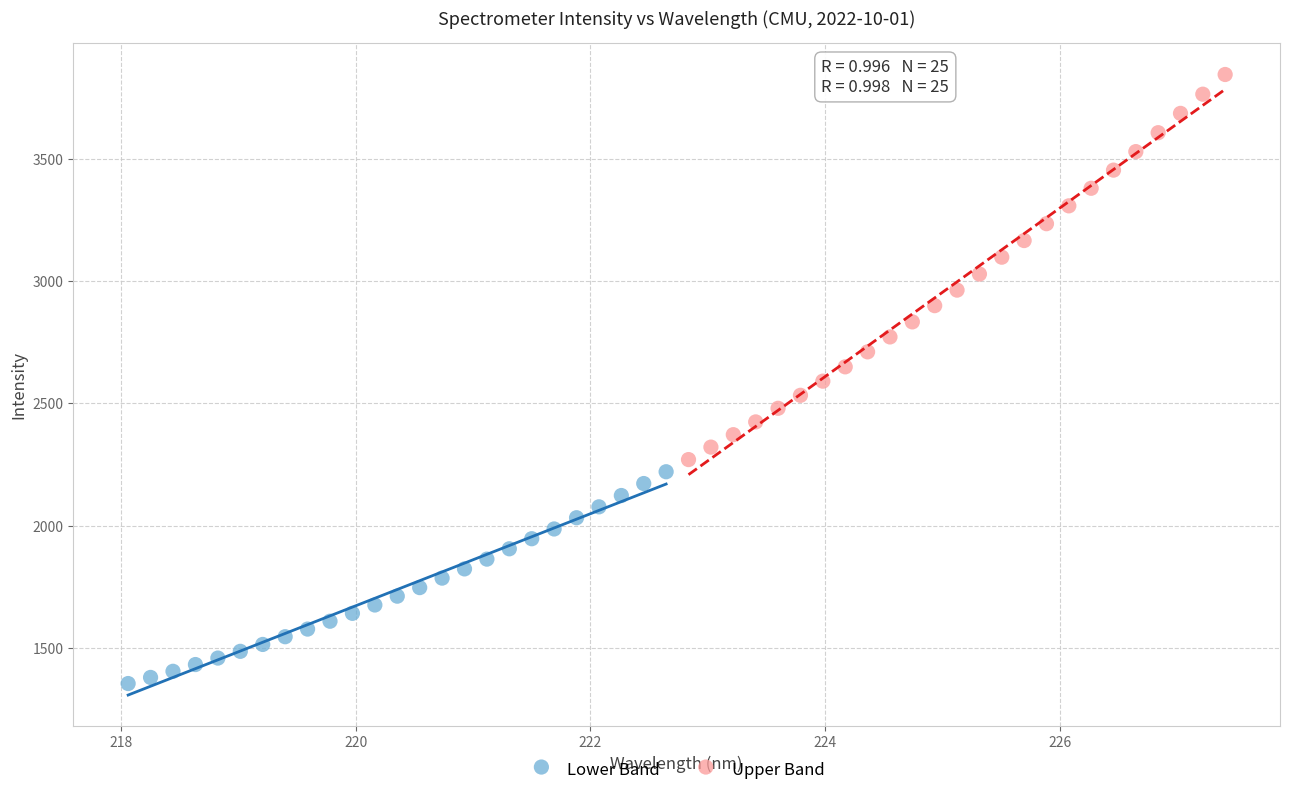

What are all the series names shown in the legend?

Lower Band, Upper Band